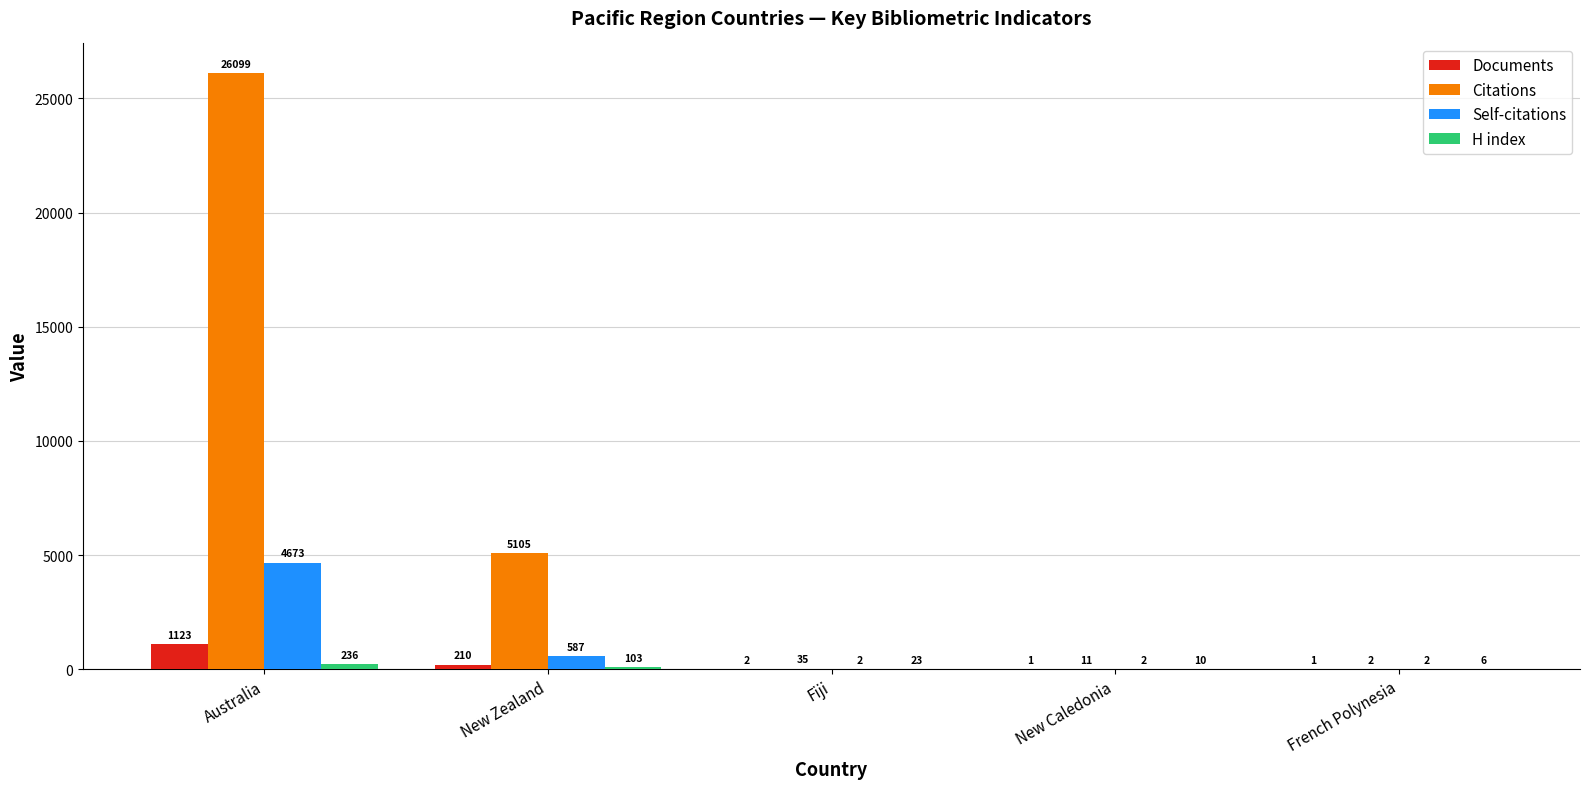

The Documents series shows 1 at French Polynesia. True or false?

True